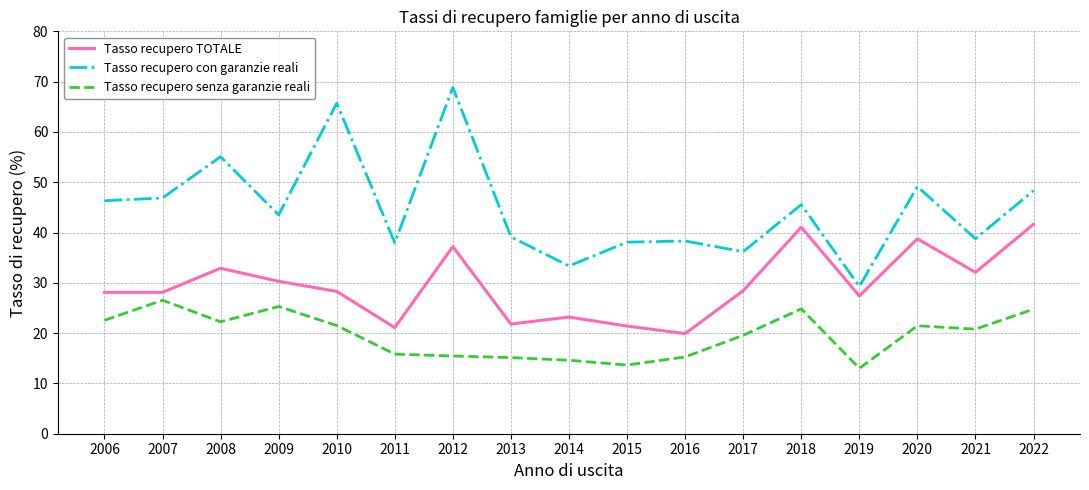

Which series changed the most between 2012 and 2015?

Tasso recupero con garanzie reali